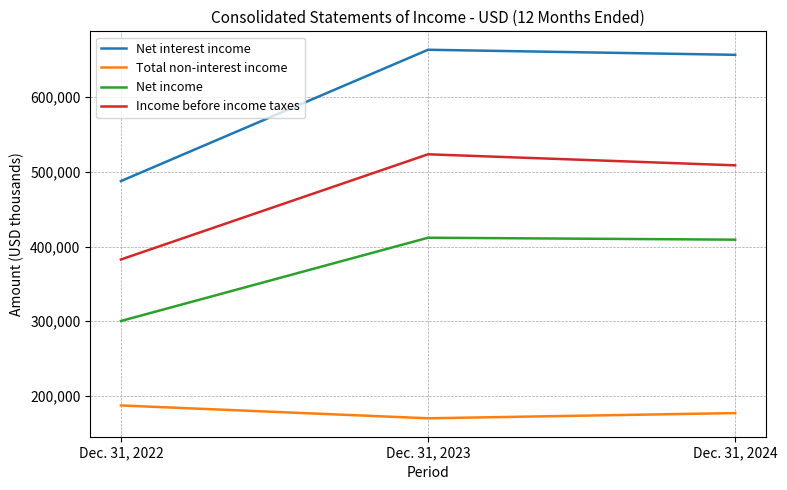

Reading left to right, extract all data points from this chart.

Net interest income: Dec. 31, 2022=487625	Dec. 31, 2023=663501	Dec. 31, 2024=656719
Total non-interest income: Dec. 31, 2022=187134	Dec. 31, 2023=169941	Dec. 31, 2024=176922
Net income: Dec. 31, 2022=300232	Dec. 31, 2023=411768	Dec. 31, 2024=409167
Income before income taxes: Dec. 31, 2022=382639	Dec. 31, 2023=523512	Dec. 31, 2024=508720